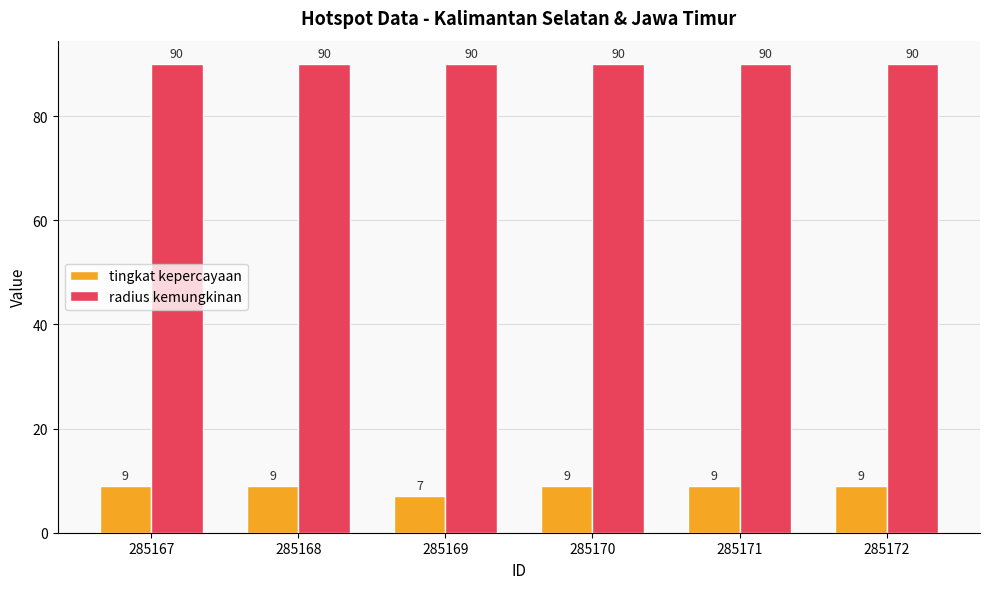

What is the value of the tingkat kepercayaan bar at the 3rd from the left?

7